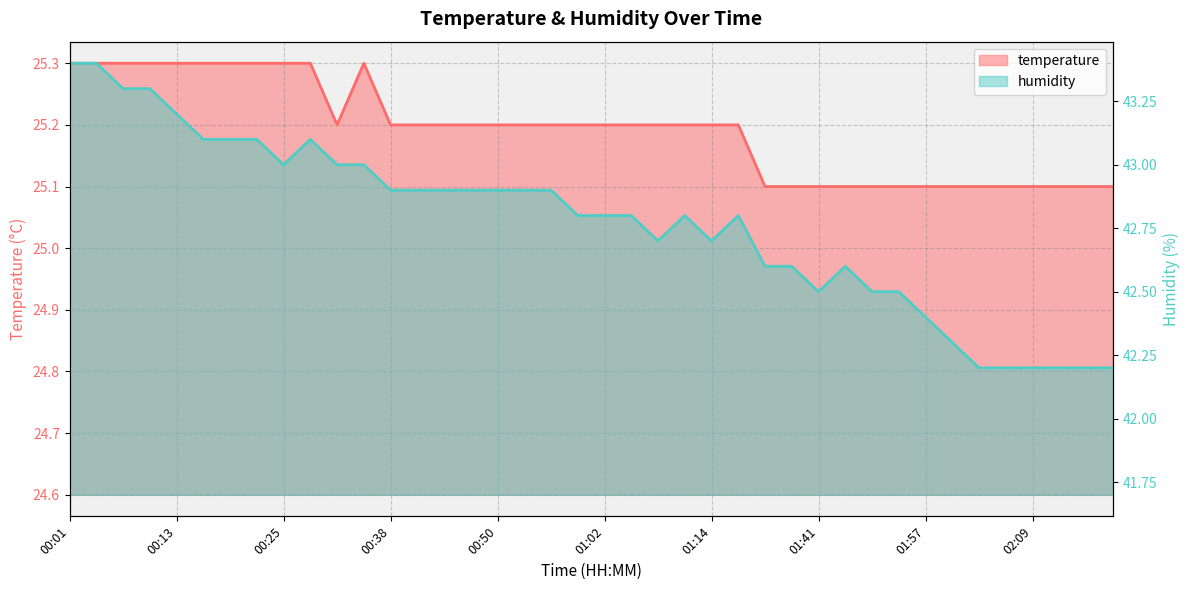

What is the smallest value displayed?

25.1